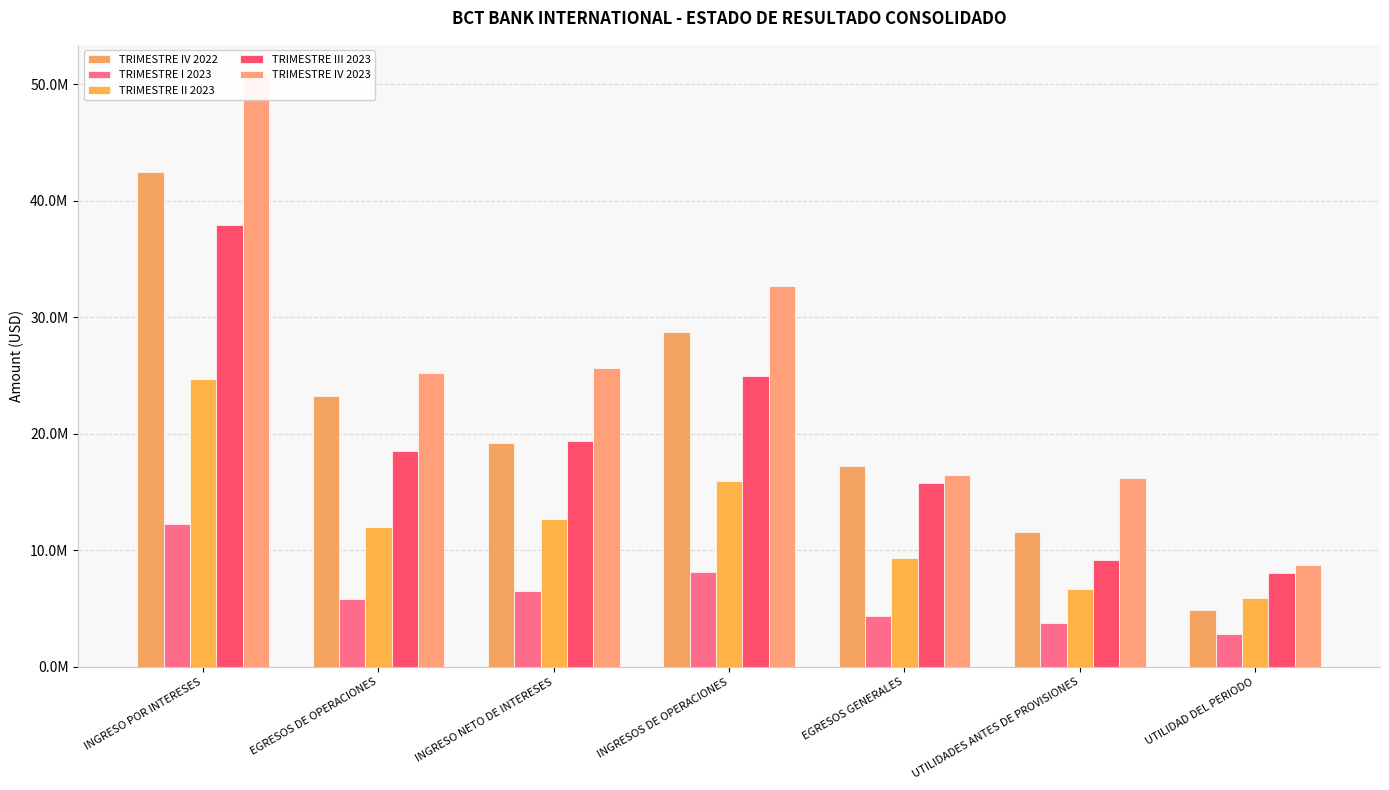

What is the difference between the maximum and minimum values in the TRIMESTRE I 2023 series?

9460607.3